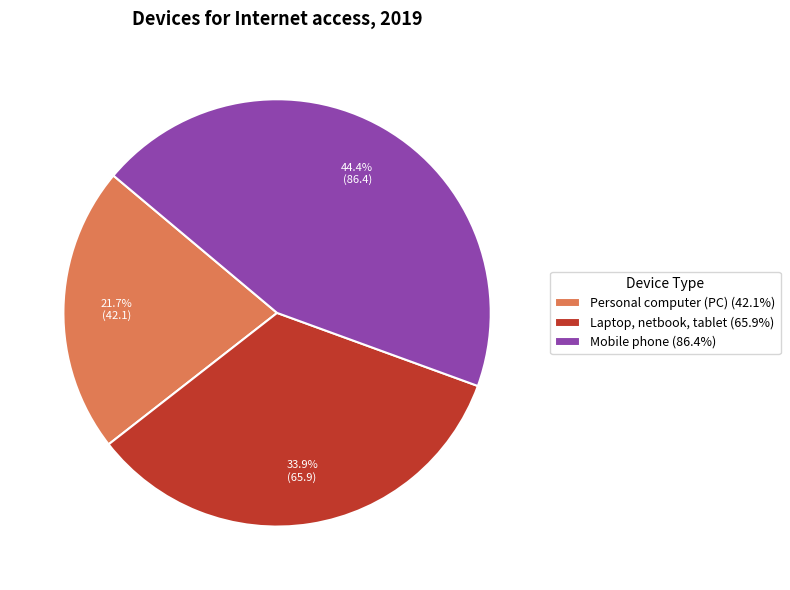

How much of the chart is everything except Personal computer (PC)?

78.3%